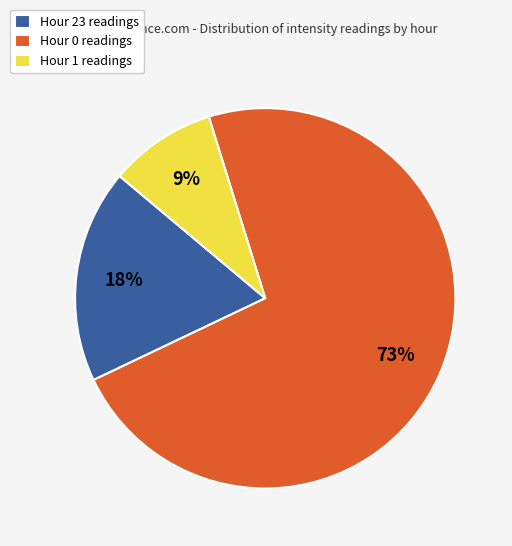

To the nearest percent, what is the combined percentage of Hour 1 and Hour 0?

82%